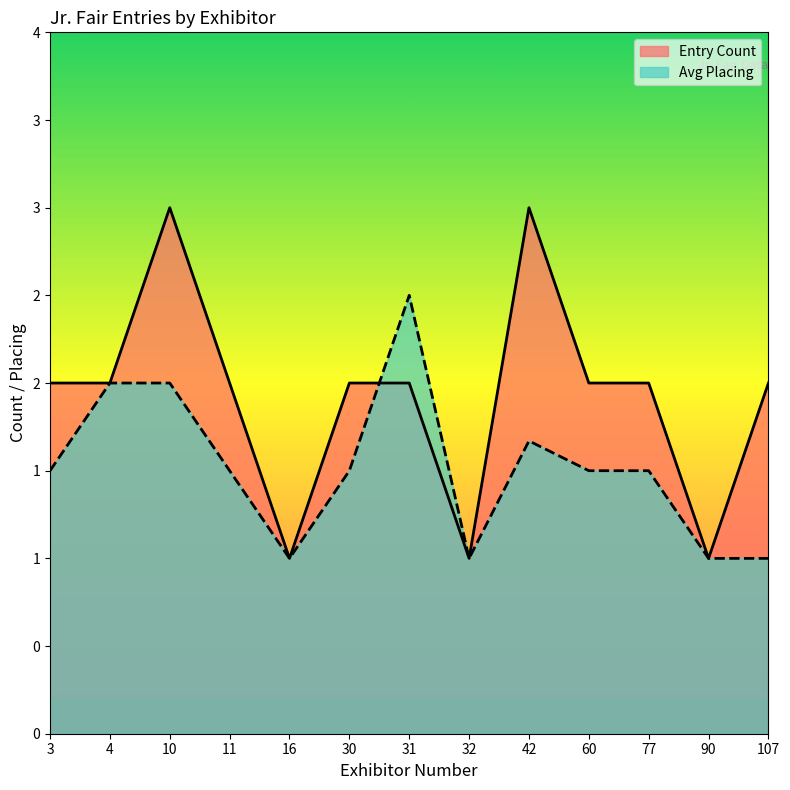

What is the value of the Entry Count point at the 5th from the left?

1.0